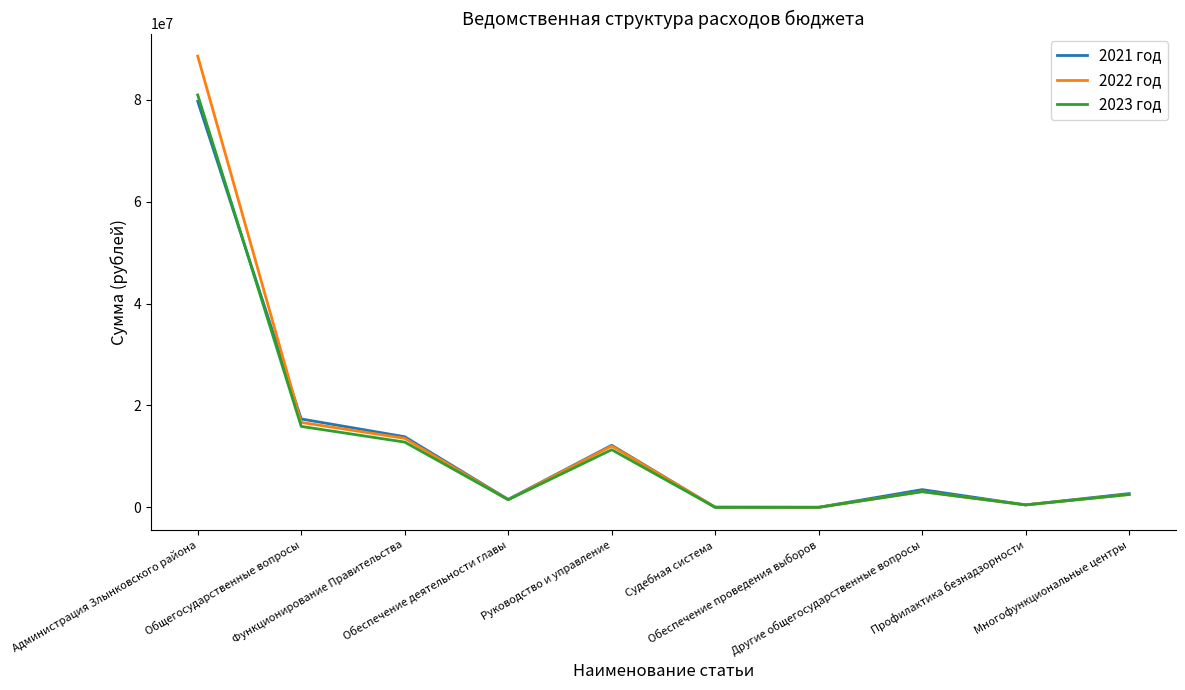

How many interior local valleys does the 2021 год series have?

3